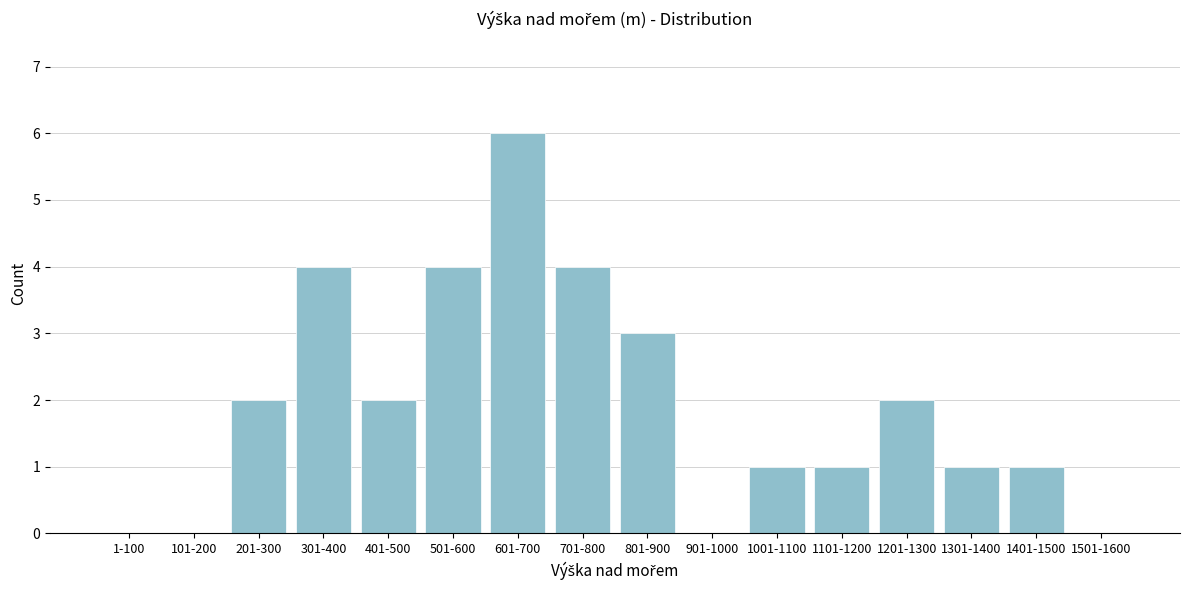

Reading left to right, transcribe all the data shown in this chart.

1-100=0	101-200=0	201-300=2	301-400=4	401-500=2	501-600=4	601-700=6	701-800=4	801-900=3	901-1000=0	1001-1100=1	1101-1200=1	1201-1300=2	1301-1400=1	1401-1500=1	1501-1600=0